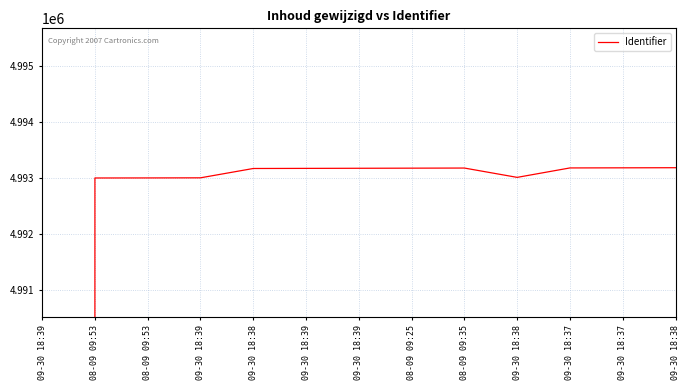

Reading left to right, transcribe all the data shown in this chart.

09-30 18:39=0	08-09 09:53=4993003	08-09 09:53=4993004	09-30 18:39=4993006	09-30 18:38=4993173	09-30 18:39=4993175	09-30 18:39=4993177	08-09 09:25=4993179	08-09 09:35=4993181	09-30 18:38=4993014	09-30 18:37=4993183	09-30 18:37=4993185	09-30 18:38=4993187